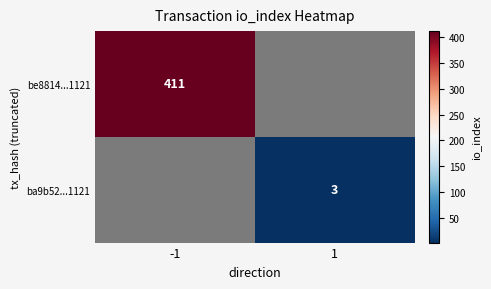

List the series in order of their peak value, highest first.

be8814...1121, ba9b52...1121